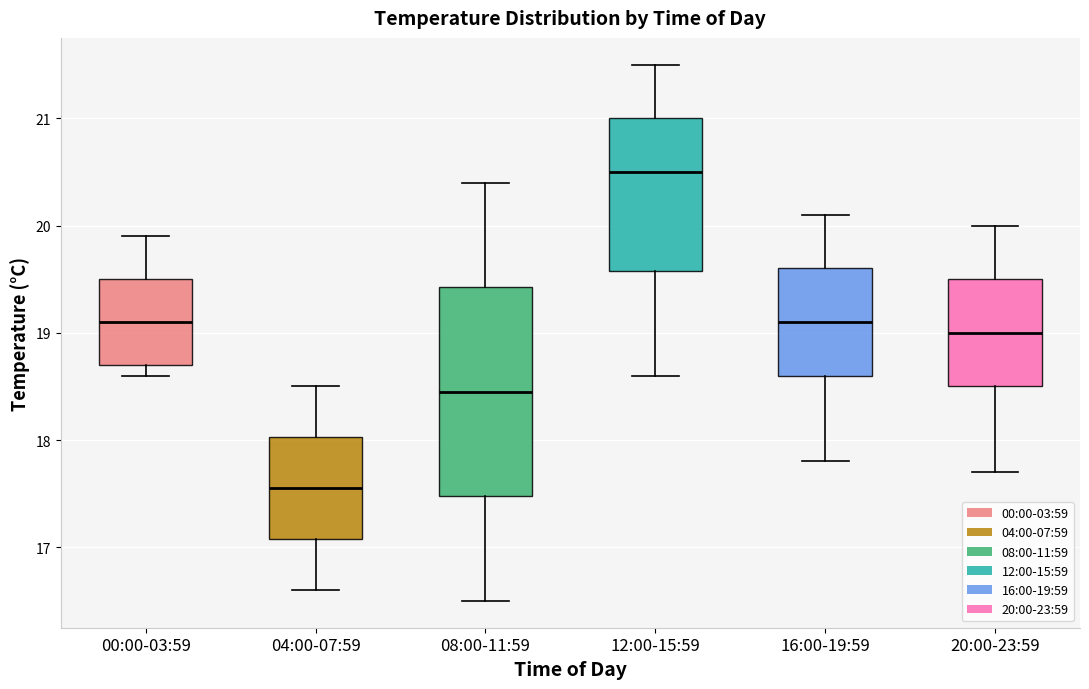

Which box has the highest median line?

12:00-15:59